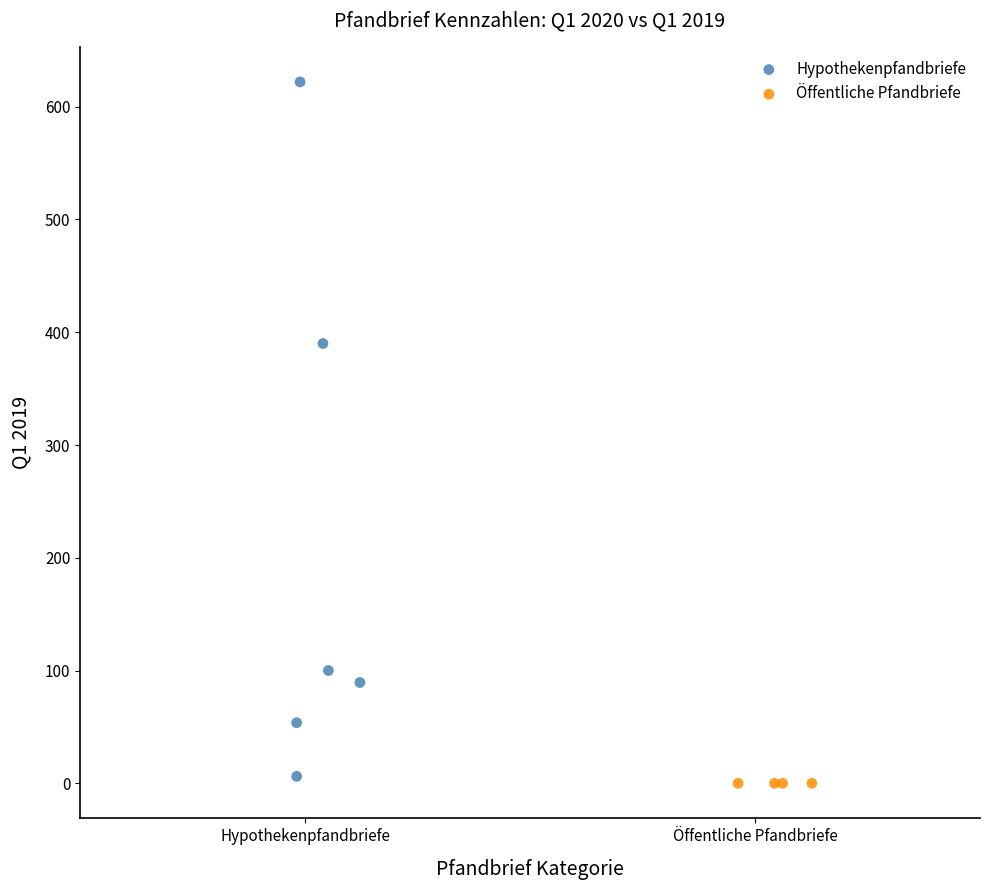

Which series contains the highest Y value?

Hypothekenpfandbriefe